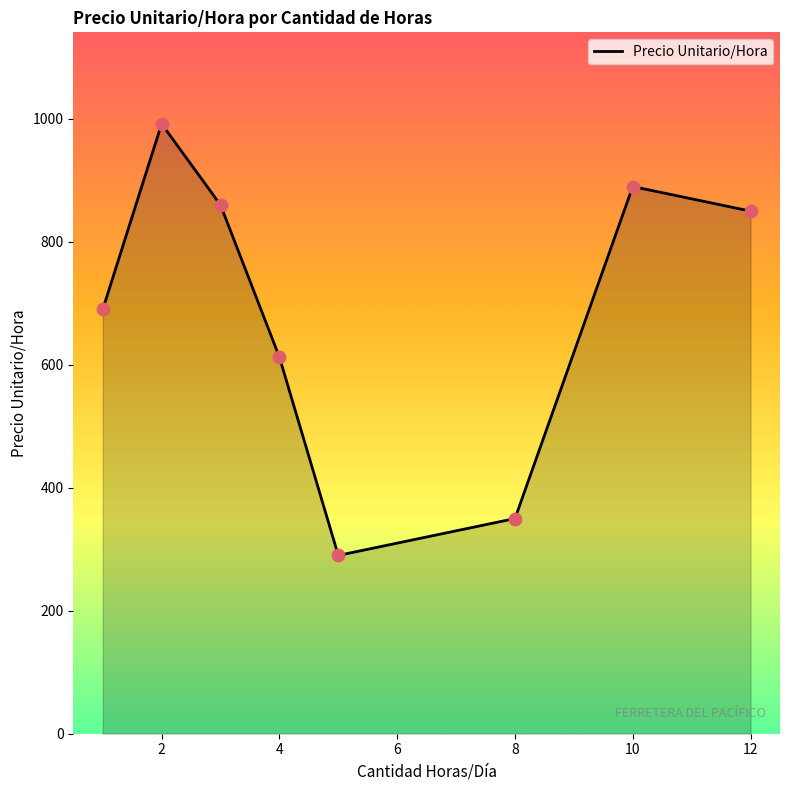

How many interior local peaks (higher than both neighbors) does the data have?

2